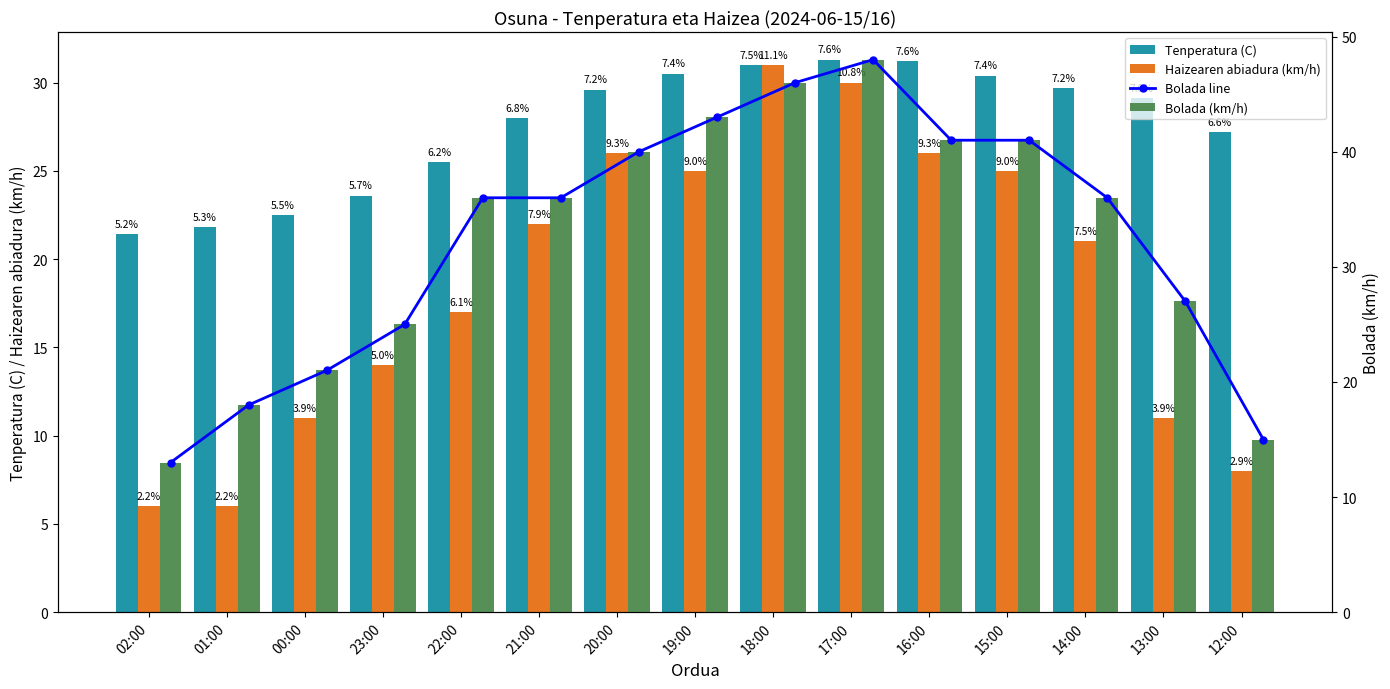

What is the total value across all series at 17:00?

157.3